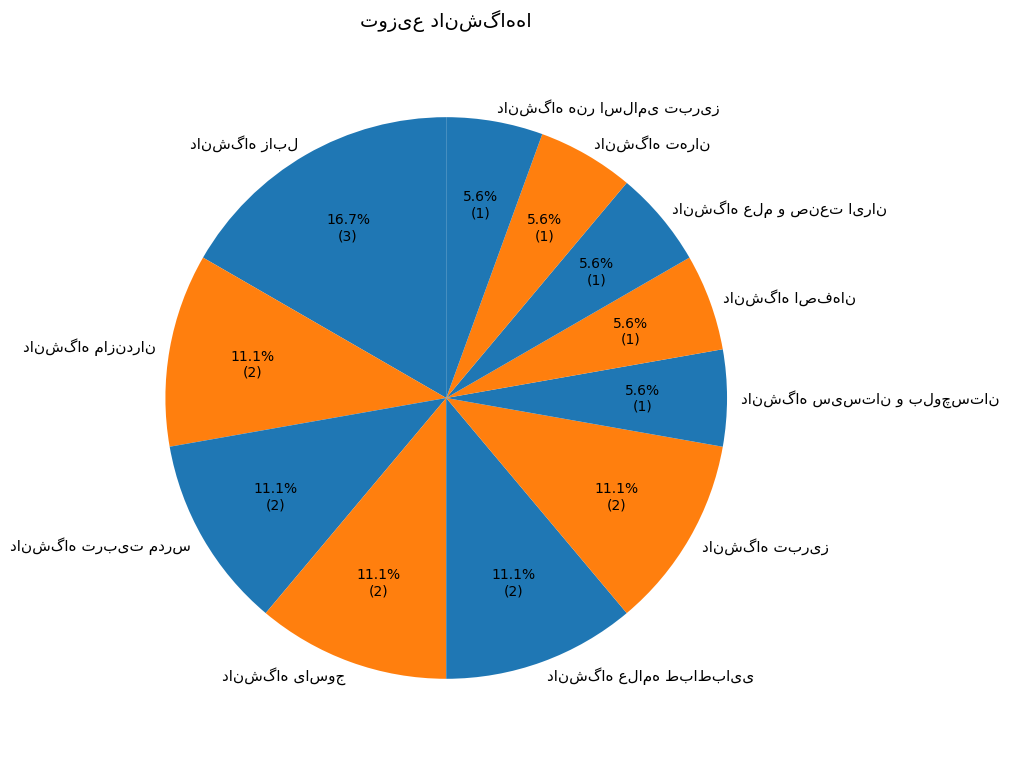

Does any single category account for the majority?

No